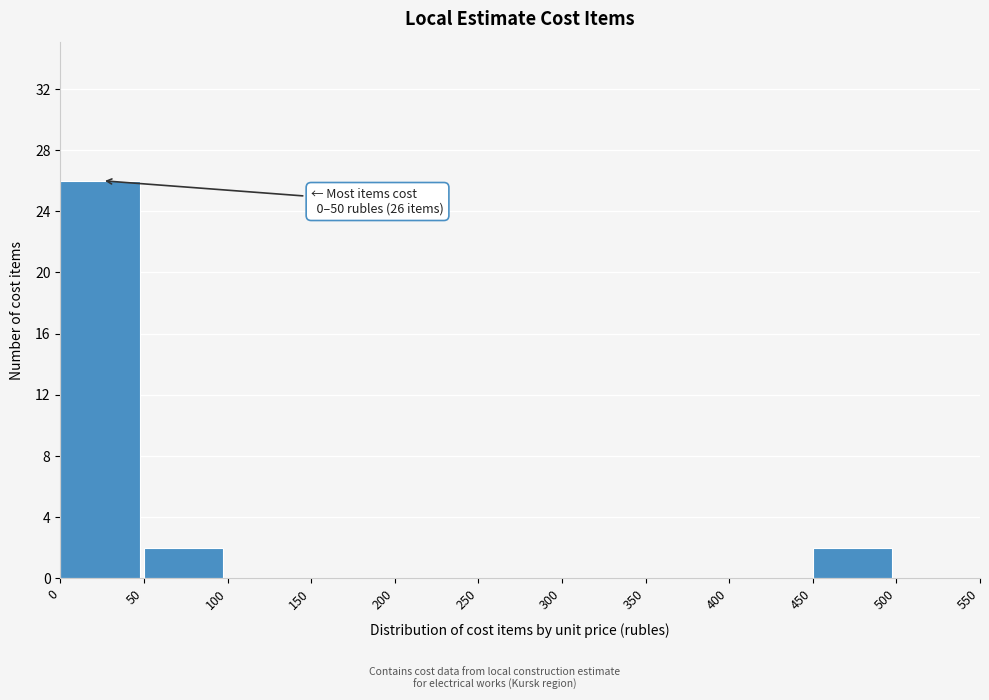

Reading right to left, what are all the values shown in this chart?

500=0	450=2	400=0	350=0	300=0	250=0	200=0	150=0	100=0	50=2	0=26